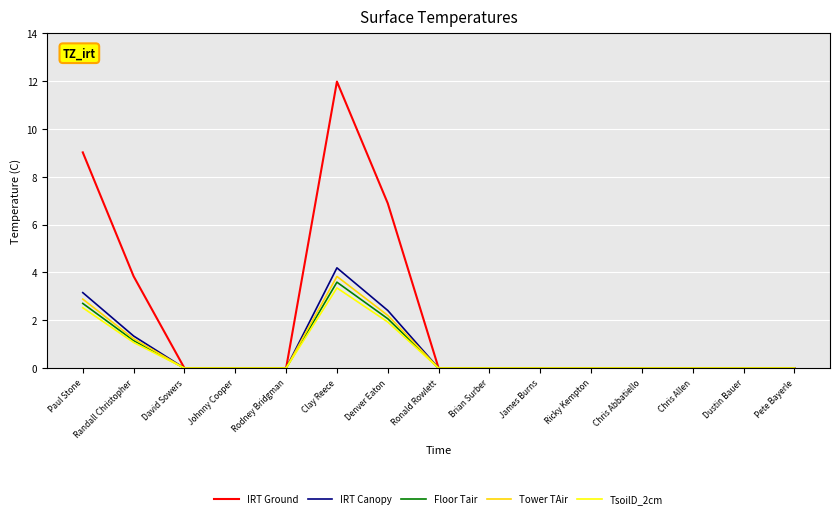

Reading right to left, extract all data points from this chart.

IRT Ground: Pete Bayerle=0.0	Dustin Bauer=0.0	Chris Allen=0.0	Chris Abbatiello=0.0	Ricky Kempton=0.0	James Burns=0.0	Brian Surber=0.0	Ronald Rowlett=0.0	Denver Eaton=6.9	Clay Reece=12.0	Rodney Bridgman=0.0	Johnny Cooper=0.0	David Sowers=0.0	Randall Christopher=3.8	Paul Stone=9.0
IRT Canopy: Pete Bayerle=0.0	Dustin Bauer=0.0	Chris Allen=0.0	Chris Abbatiello=0.0	Ricky Kempton=0.0	James Burns=0.0	Brian Surber=0.0	Ronald Rowlett=0.0	Denver Eaton=2.4	Clay Reece=4.2	Rodney Bridgman=0.0	Johnny Cooper=0.0	David Sowers=0.0	Randall Christopher=1.3	Paul Stone=3.2
Floor Tair: Pete Bayerle=0.0	Dustin Bauer=0.0	Chris Allen=0.0	Chris Abbatiello=0.0	Ricky Kempton=0.0	James Burns=0.0	Brian Surber=0.0	Ronald Rowlett=0.0	Denver Eaton=2.1	Clay Reece=3.6	Rodney Bridgman=0.0	Johnny Cooper=0.0	David Sowers=0.0	Randall Christopher=1.2	Paul Stone=2.7
Tower TAir: Pete Bayerle=0.0	Dustin Bauer=0.0	Chris Allen=0.0	Chris Abbatiello=0.0	Ricky Kempton=0.0	James Burns=0.0	Brian Surber=0.0	Ronald Rowlett=0.0	Denver Eaton=2.2	Clay Reece=3.8	Rodney Bridgman=0.0	Johnny Cooper=0.0	David Sowers=0.0	Randall Christopher=1.2	Paul Stone=2.9
TsoilD_2cm: Pete Bayerle=0.0	Dustin Bauer=0.0	Chris Allen=0.0	Chris Abbatiello=0.0	Ricky Kempton=0.0	James Burns=0.0	Brian Surber=0.0	Ronald Rowlett=0.0	Denver Eaton=1.9	Clay Reece=3.4	Rodney Bridgman=0.0	Johnny Cooper=0.0	David Sowers=0.0	Randall Christopher=1.1	Paul Stone=2.5